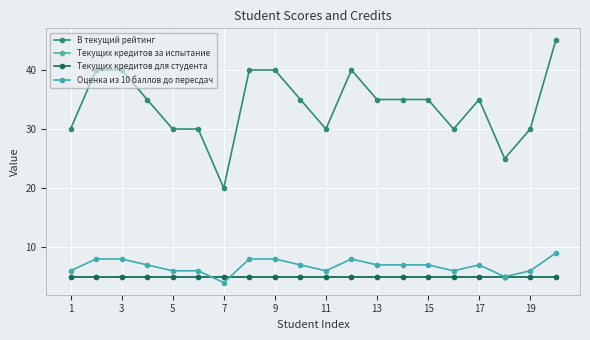

True or false: Текущих кредитов для студента has more than 0 points higher than both neighbors.

False